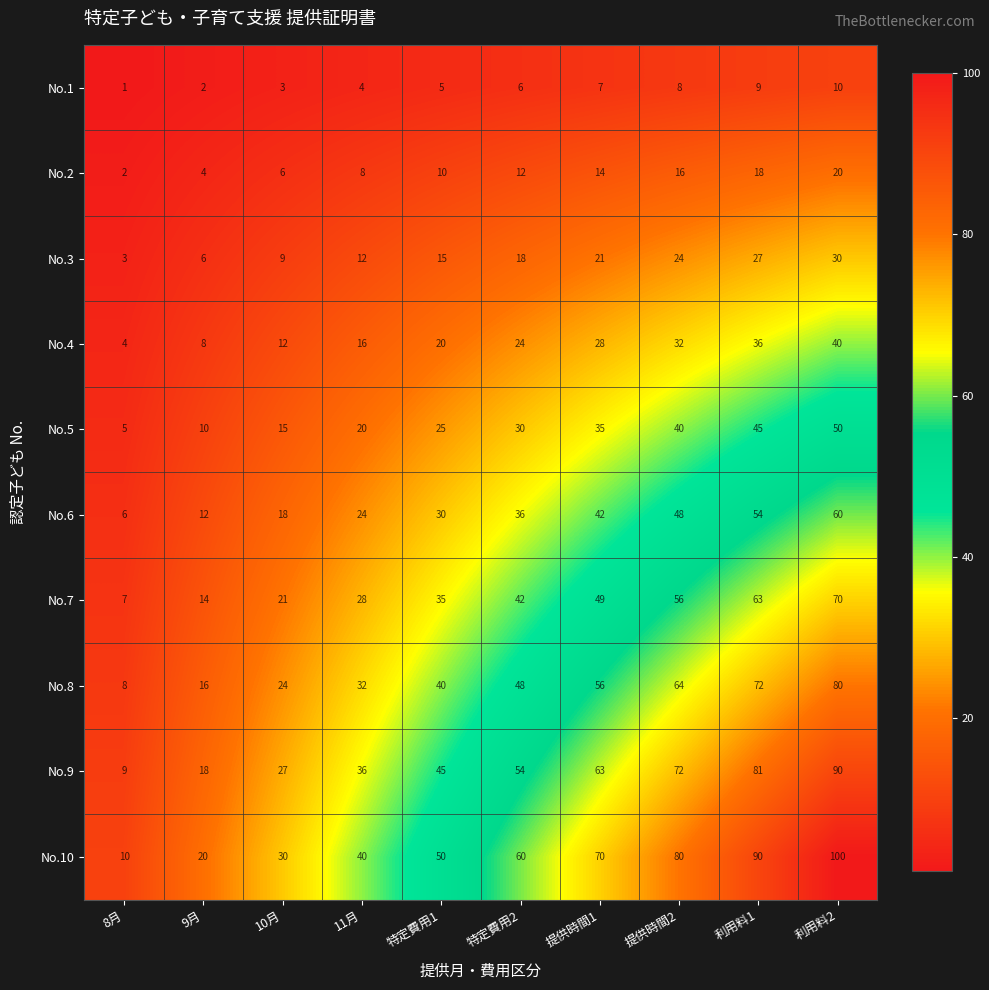

Rank the categories by No.2 value from highest to lowest.

利用料2, 利用料1, 提供時間2, 提供時間1, 特定費用2, 特定費用1, 11月, 10月, 9月, 8月